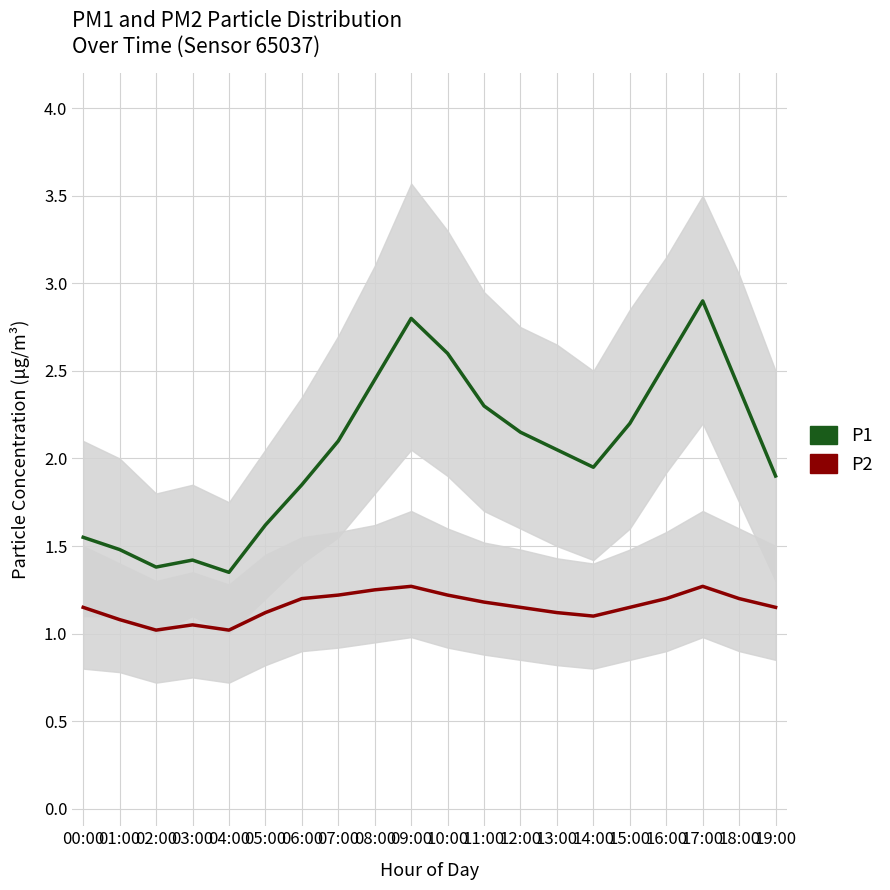

True or false: P2 and P1 intersect in this chart.

False